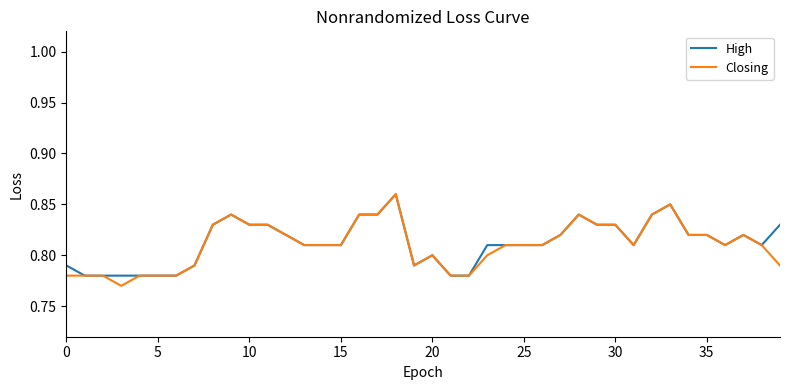

Which series changed the most between 0 and 15?

Closing